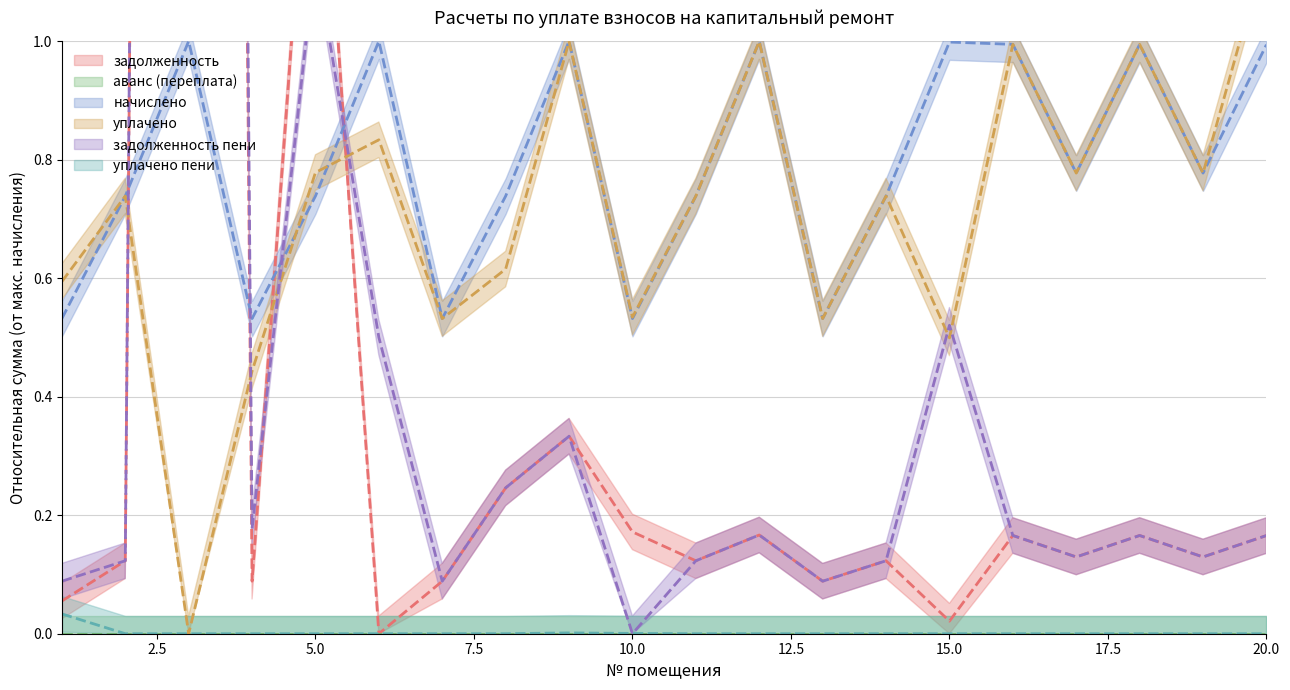

Where do задолженность пени and начислено first cross each other?

2 and 3